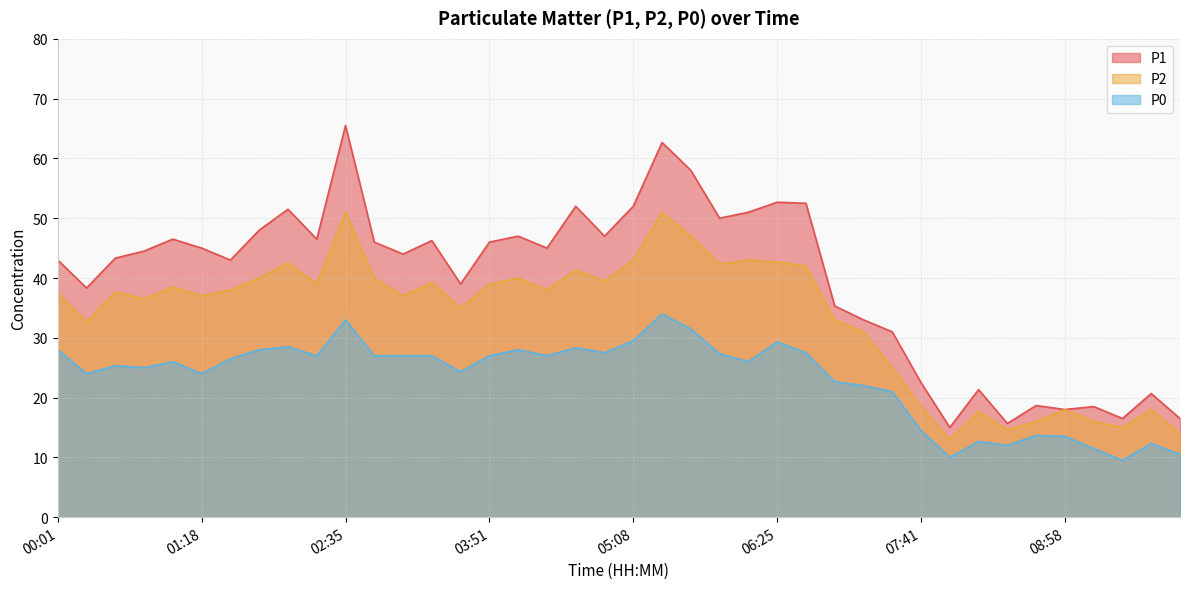

True or false: P2 has a value of 40.0 at 02:50.

True